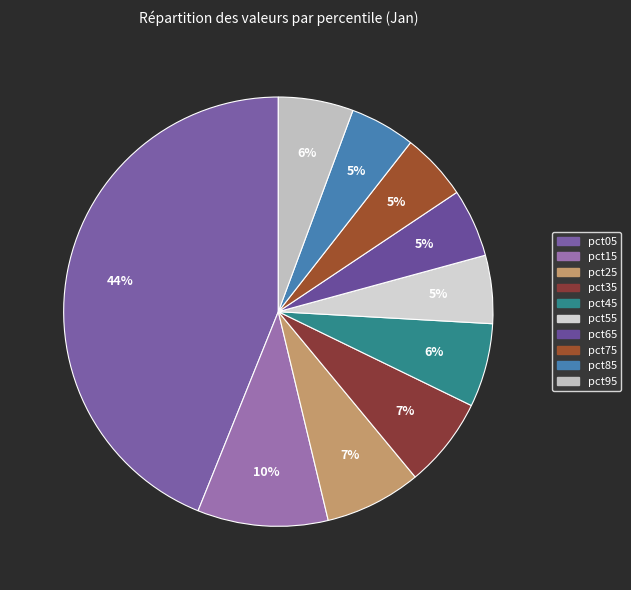

Count the number of slices in the pie.

10